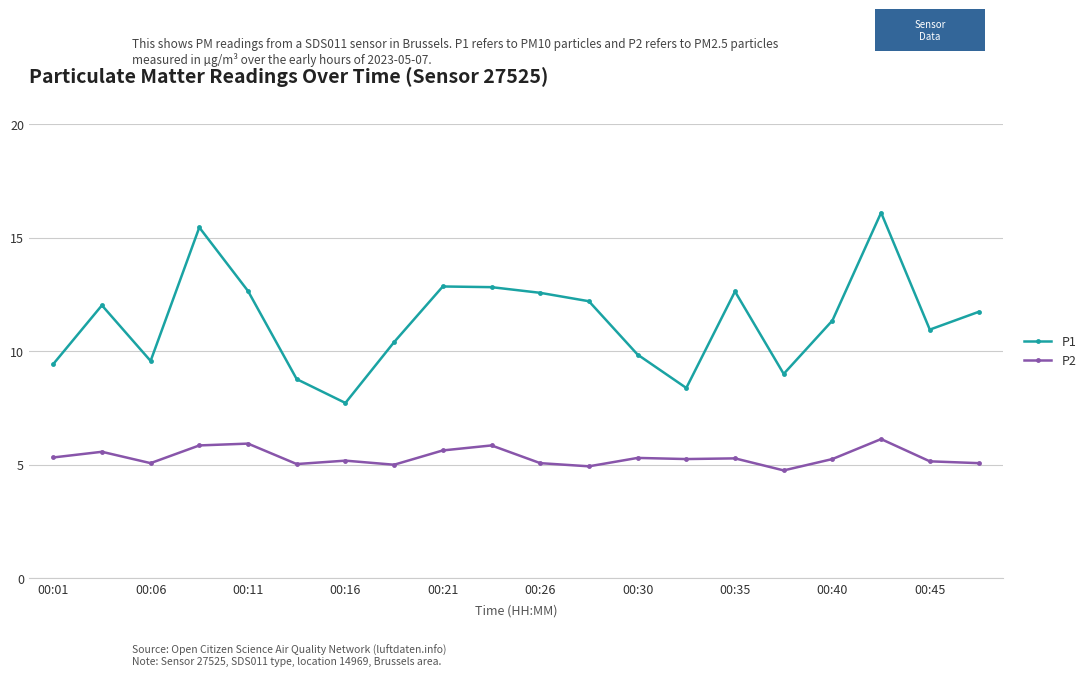

True or false: P1 and P2 cross at least once.

False